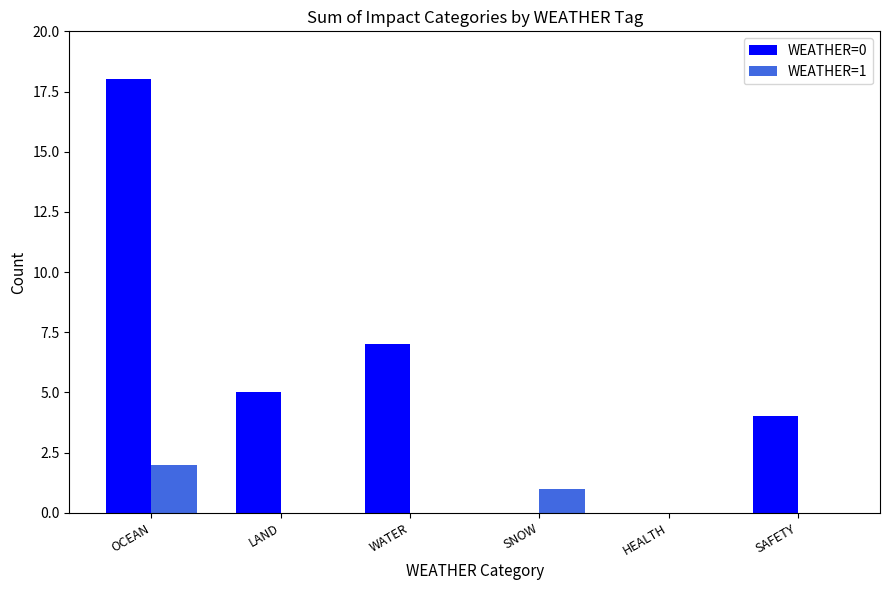

The WEATHER=1 series shows 0 at HEALTH. True or false?

True